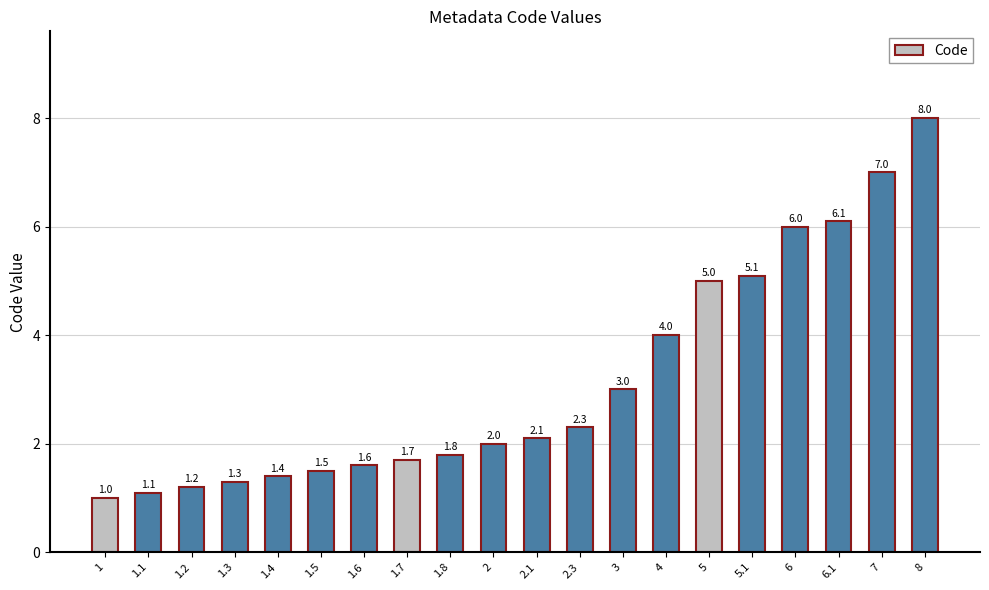

Is it true that the value at 8 is 8.0?

True